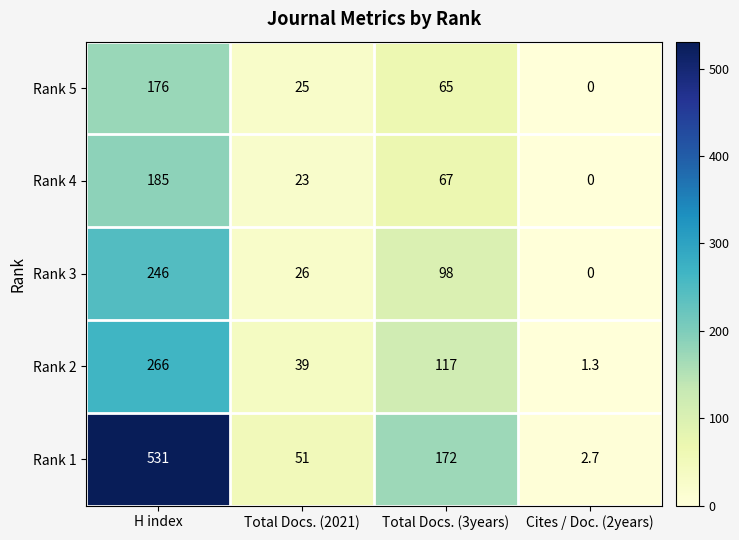

At how many categories does at least one series exceed 321?

1